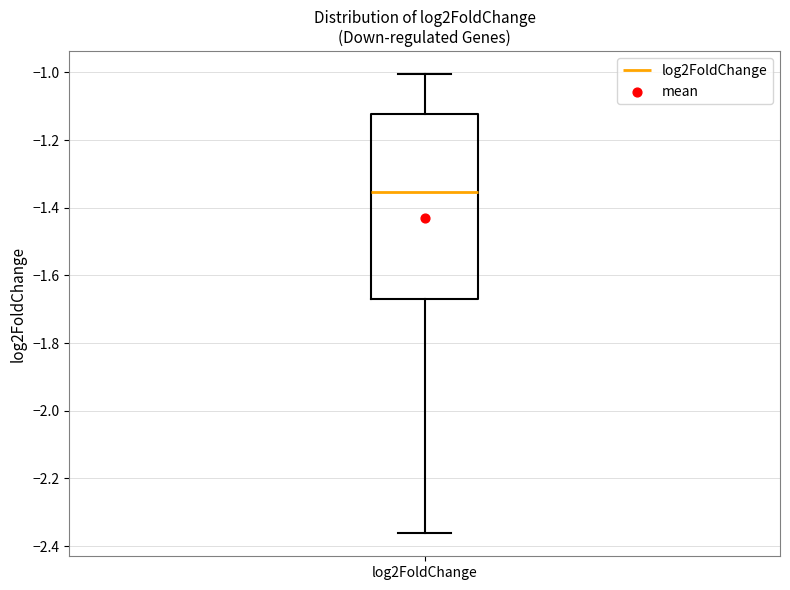

Transcribe this box plot: give where the median line is, the range the box spans, and where the two whiskers end, as read against the y-axis. The values are not printed on the chart, so give them approximately, as read against the axis.

median -1.36, box -1.68 to -1.12, whiskers -2.36 to -1.00